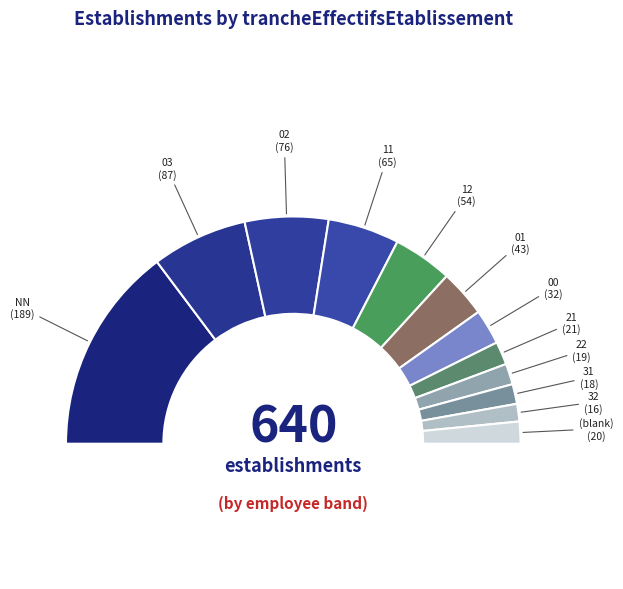

Does any single category account for the majority?

No